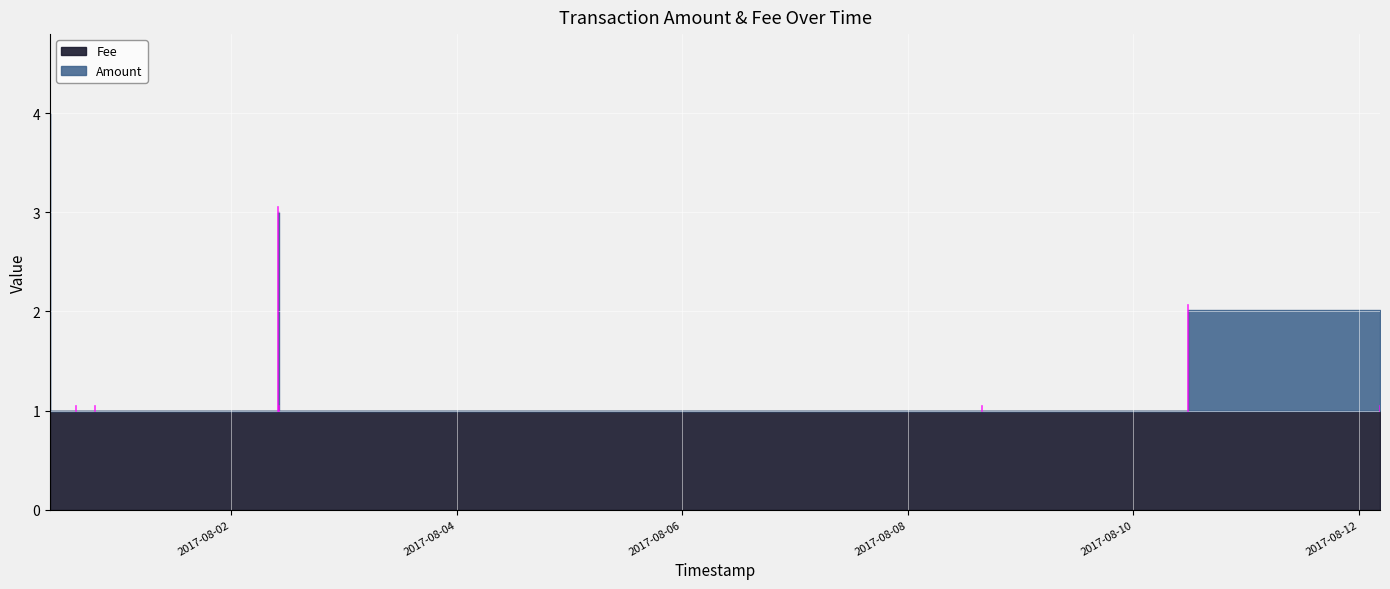

At 2017-08-02 10:04:53, list the series in order from smallest to largest.

Amount, Fee